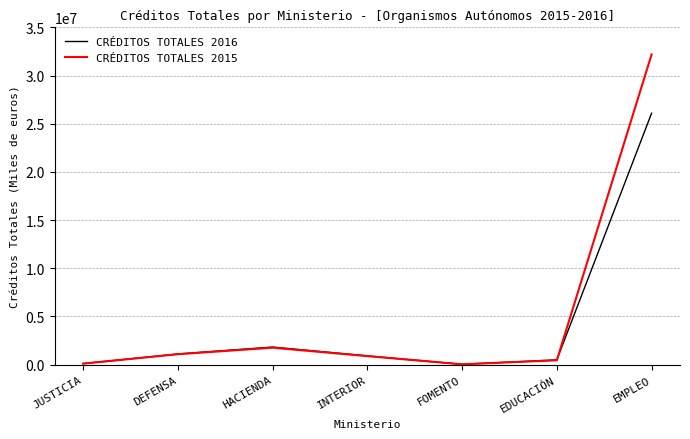

Is this an area chart (filled region under the line)?

No